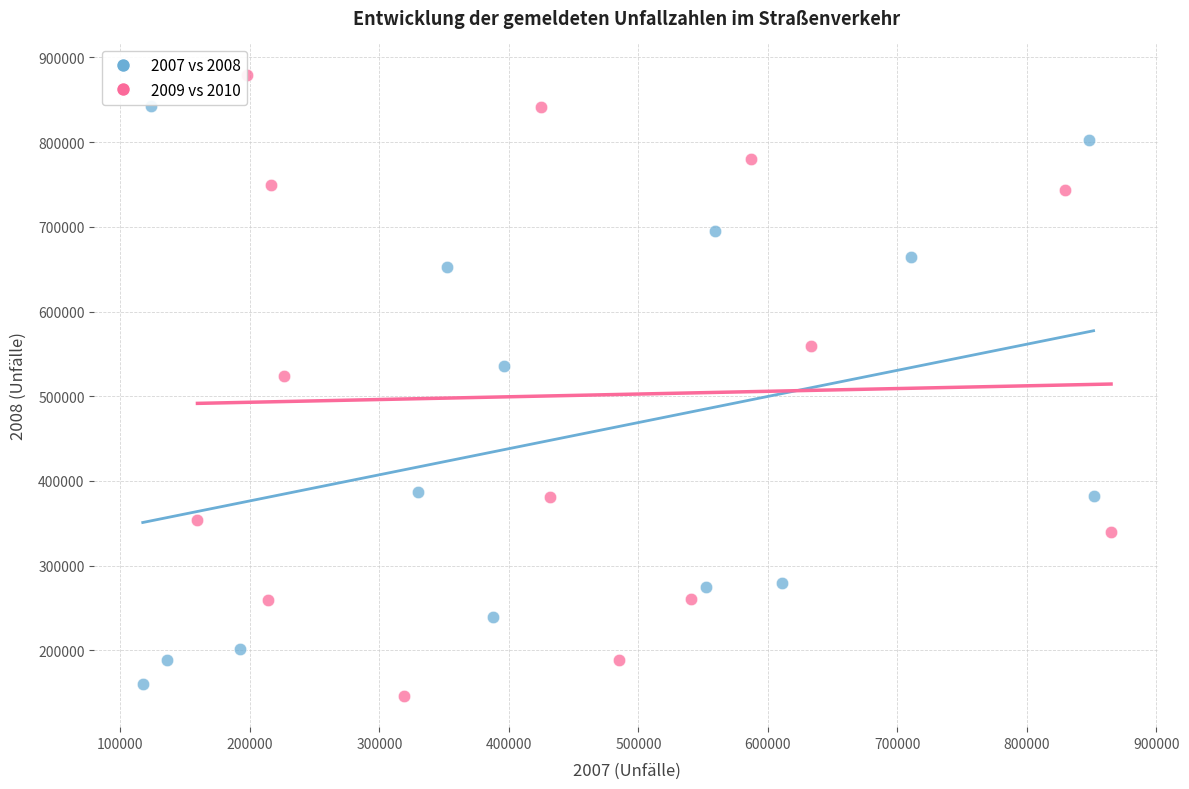

Which series contains the highest Y value?

2009 vs 2010